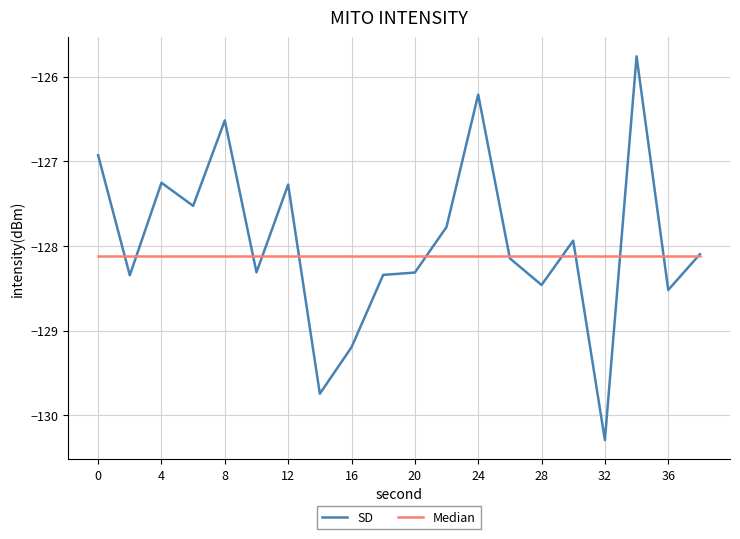

What is the maximum value shown in the chart?

-125.8